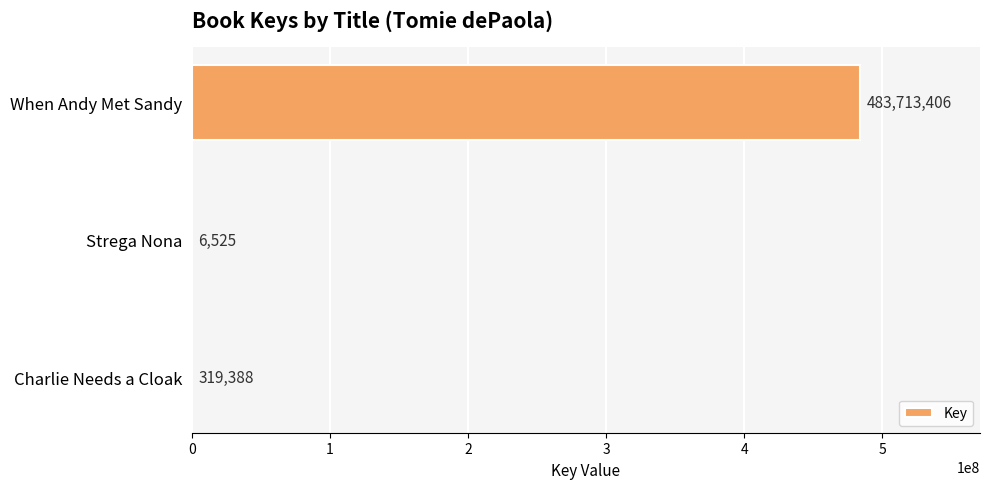

Count the number of categories in the chart.

3